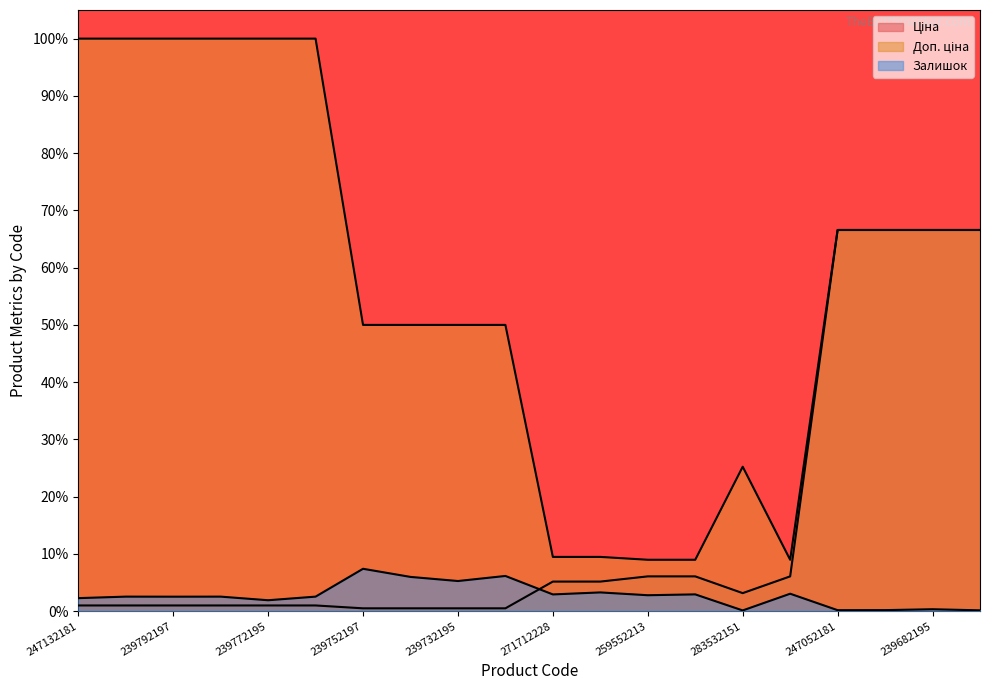

At which category is the sum across all series the highest?

239682195